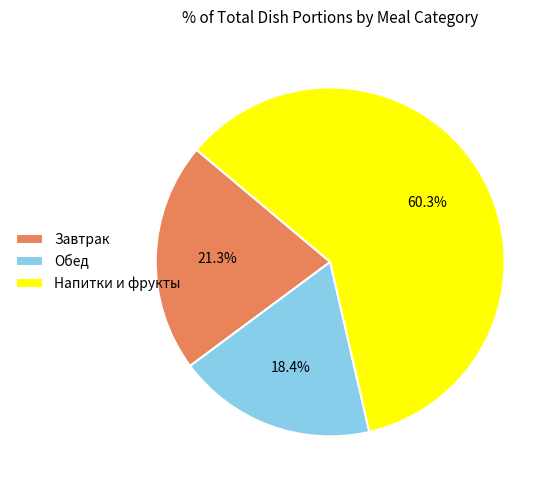

Count the number of slices in the pie.

3